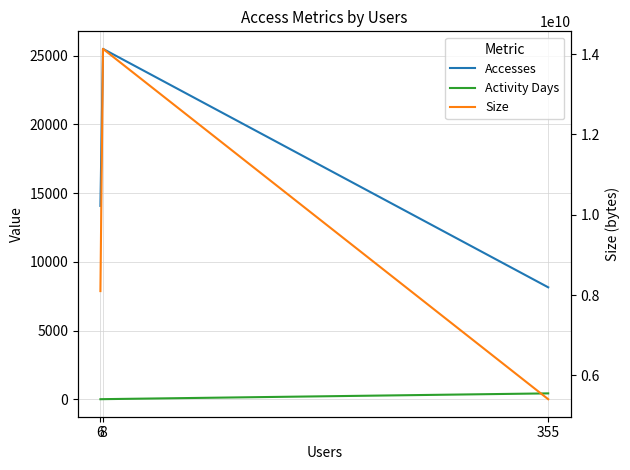

What is the difference between the Activity Days values at 6 and 8?

4